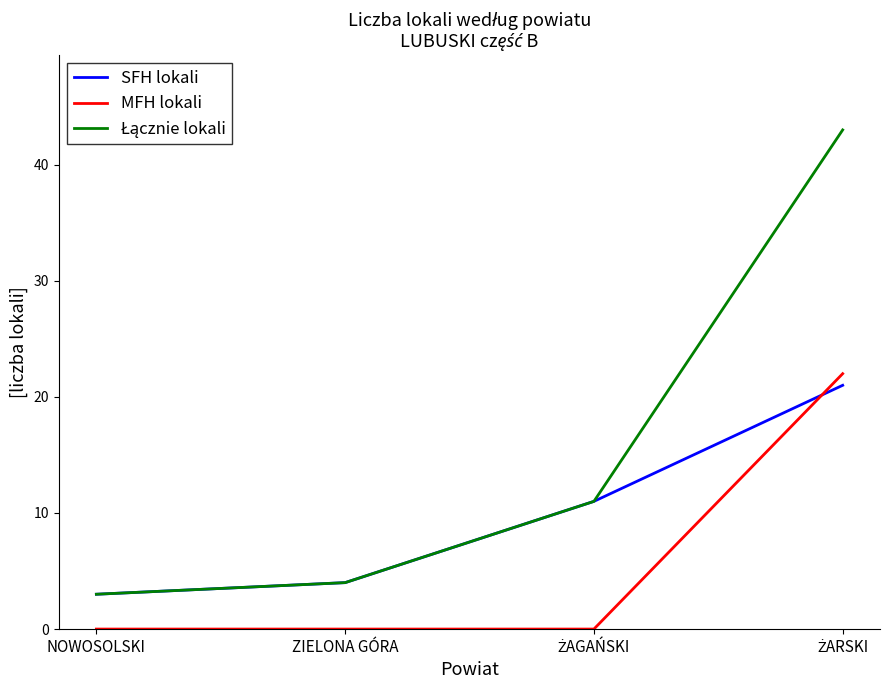

Is the value of MFH lokali at ZIELONA GÓRA greater than the value of SFH lokali at NOWOSOLSKI?

No